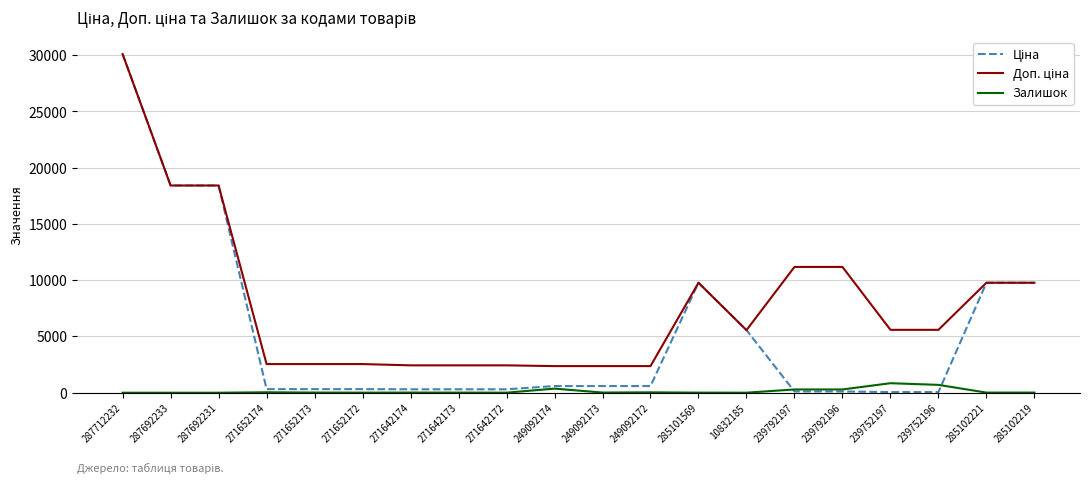

At which category is the sum across all series the highest?

287712232